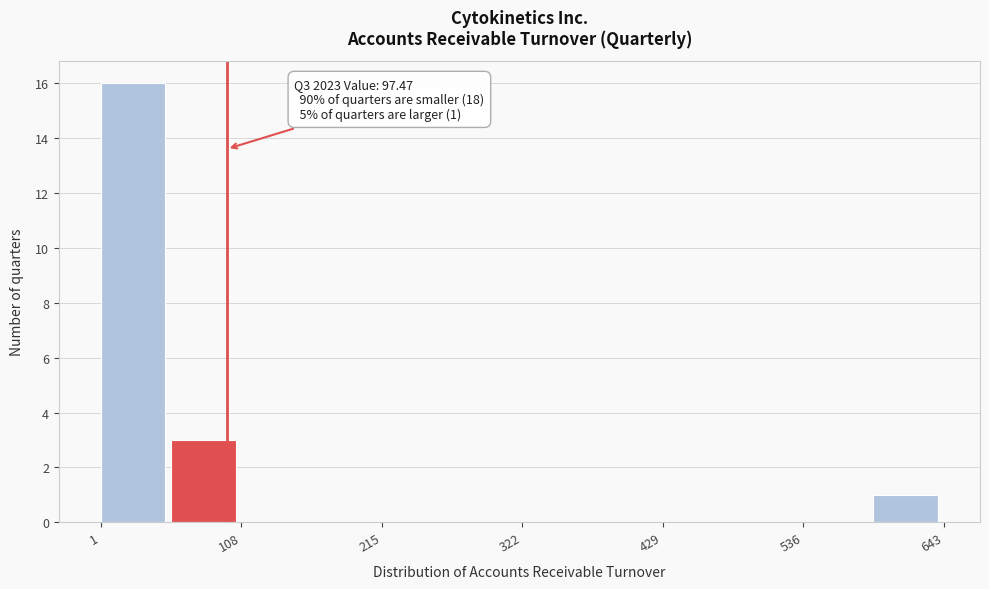

Around what value on the x-axis is the tallest bar? Give the approximate position of its centre, as read against the axis.

20